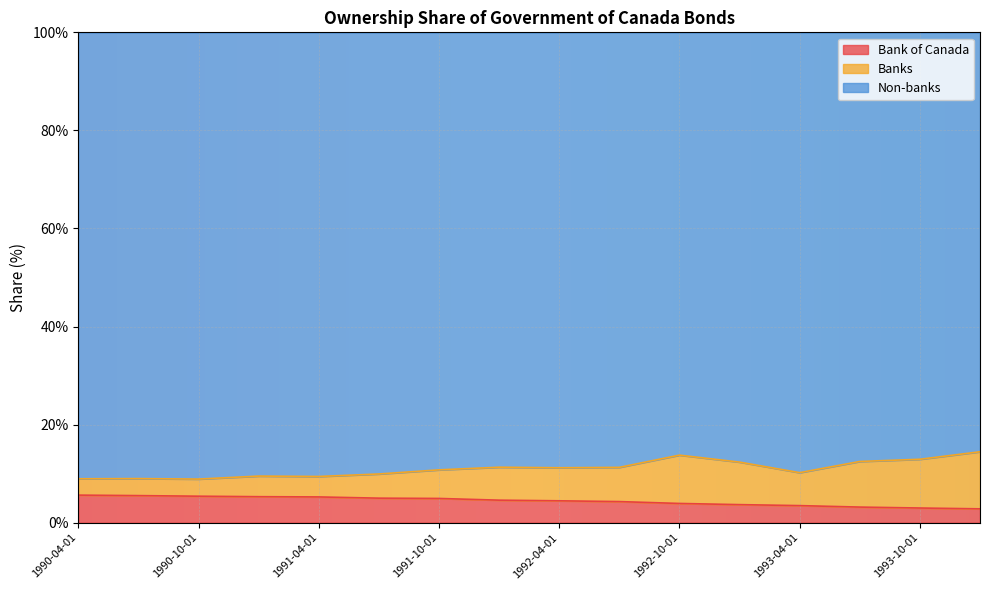

At how many categories does at least one series exceed 5?

16